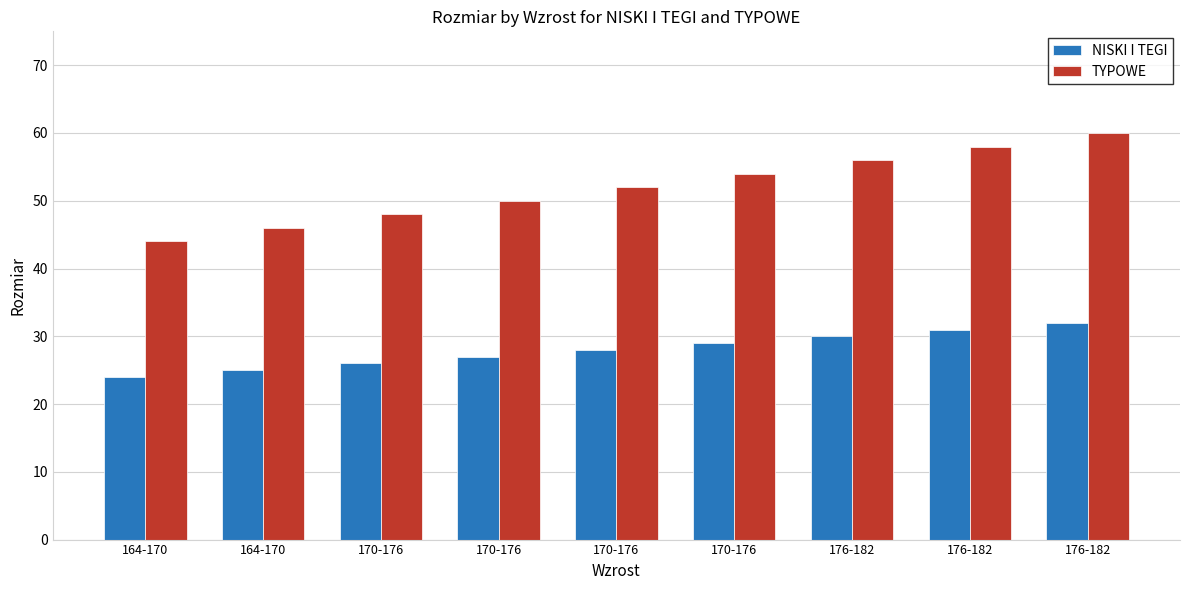

How many bars are there in total?

18